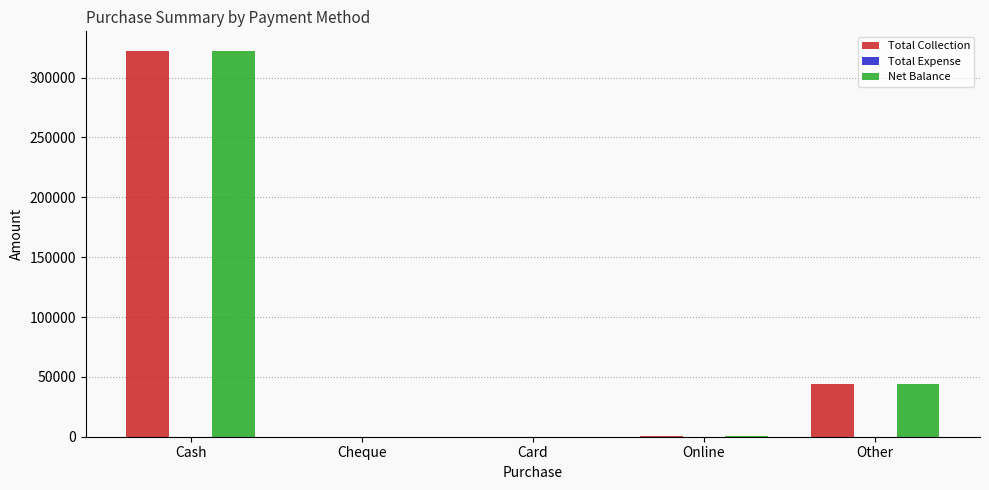

At which category is the sum across all series the highest?

Cash